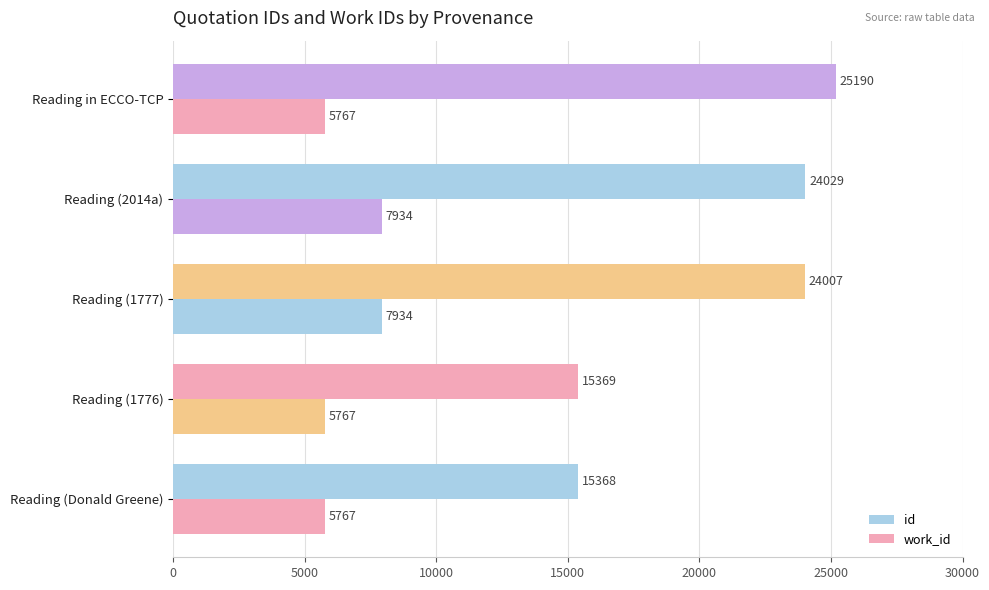

Count the number of data series in this chart.

2